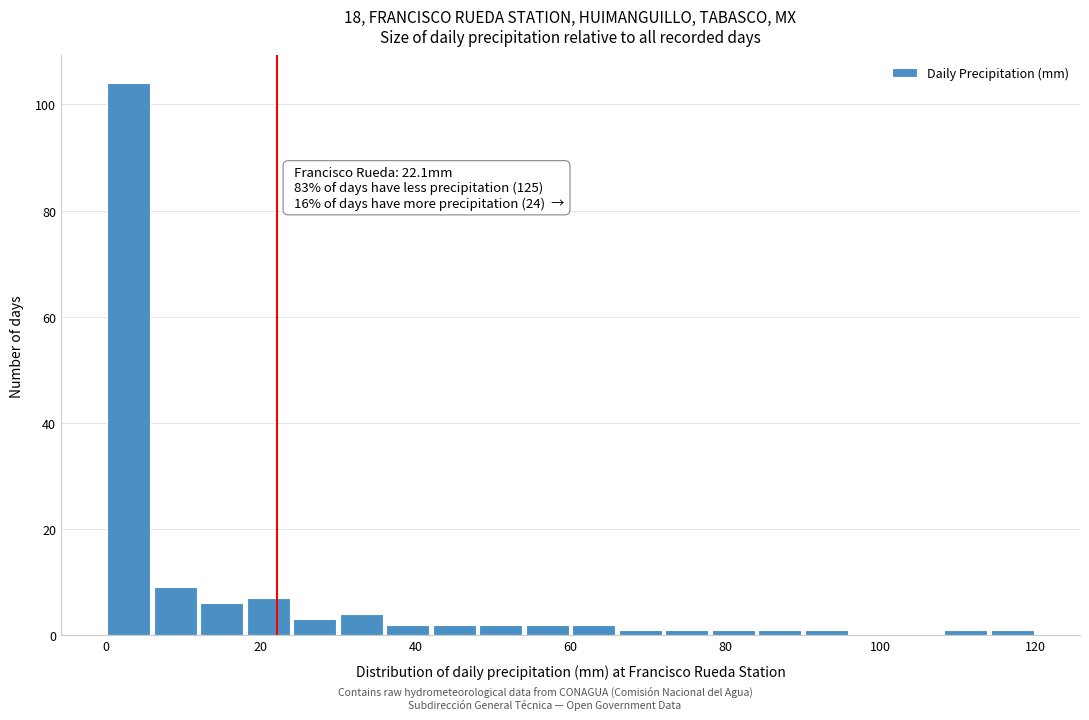

Around what value on the x-axis is the tallest bar? Give the approximate position of its centre, as read against the axis.

4